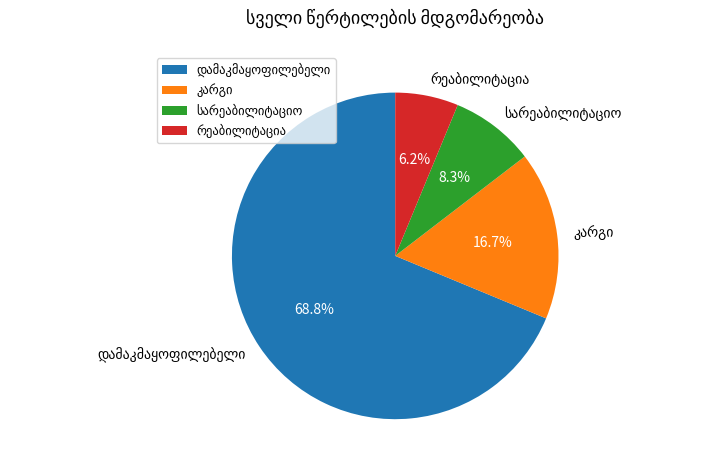

Is there any slice that represents more than half of the pie?

Yes